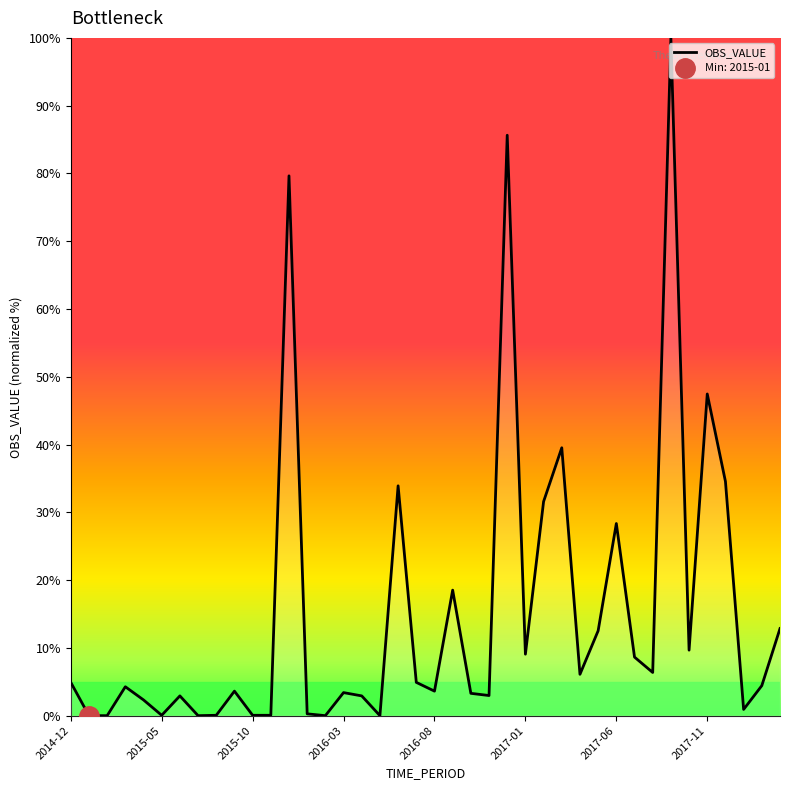

What is the maximum value for OBS_VALUE?

100.0